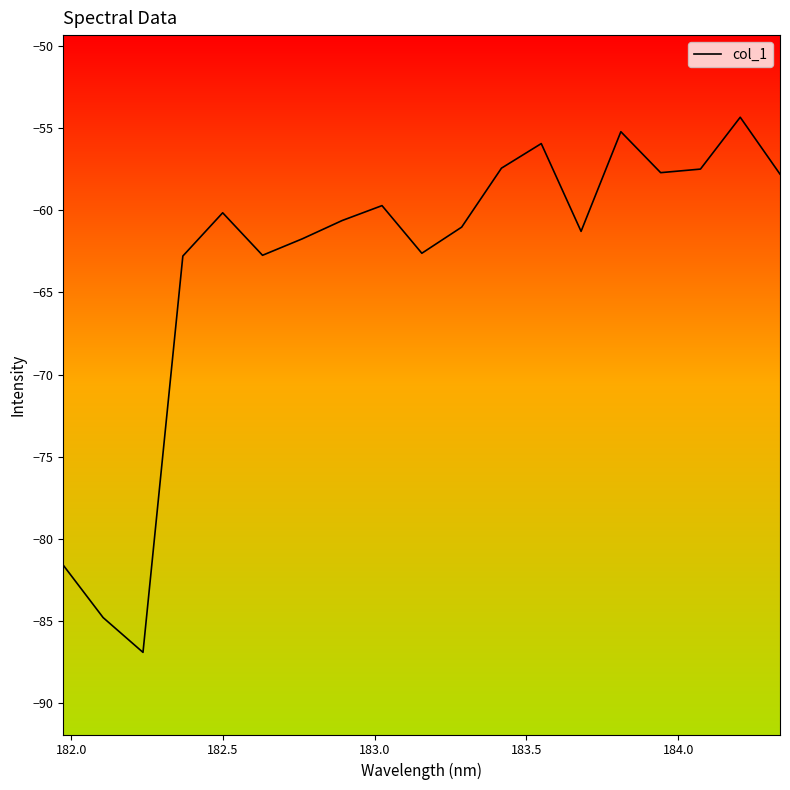

What is the maximum value shown in the chart?

-54.3